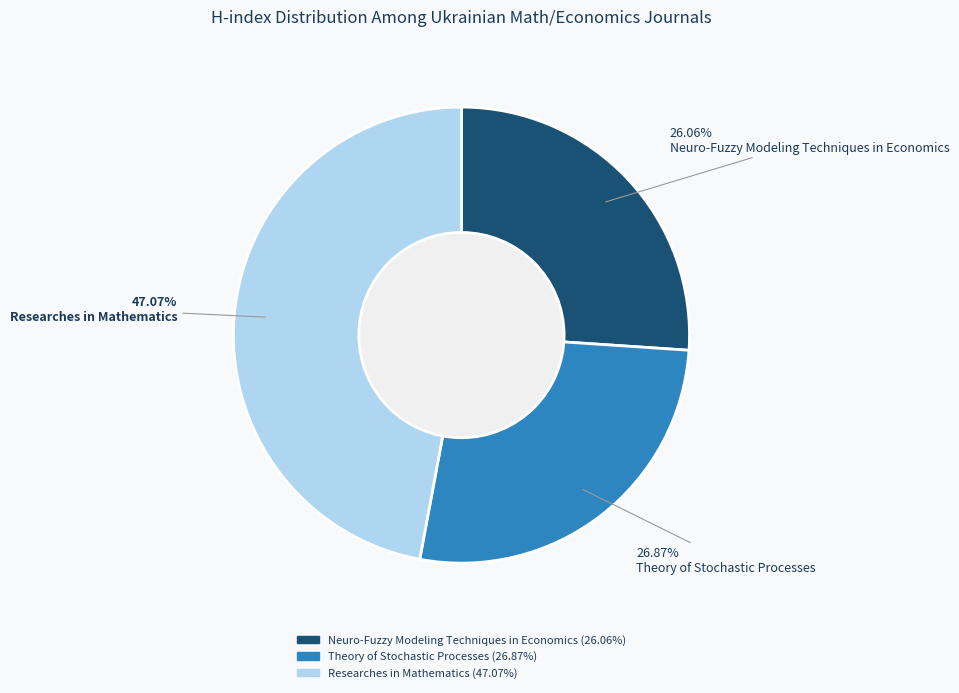

Does any single category account for the majority?

No